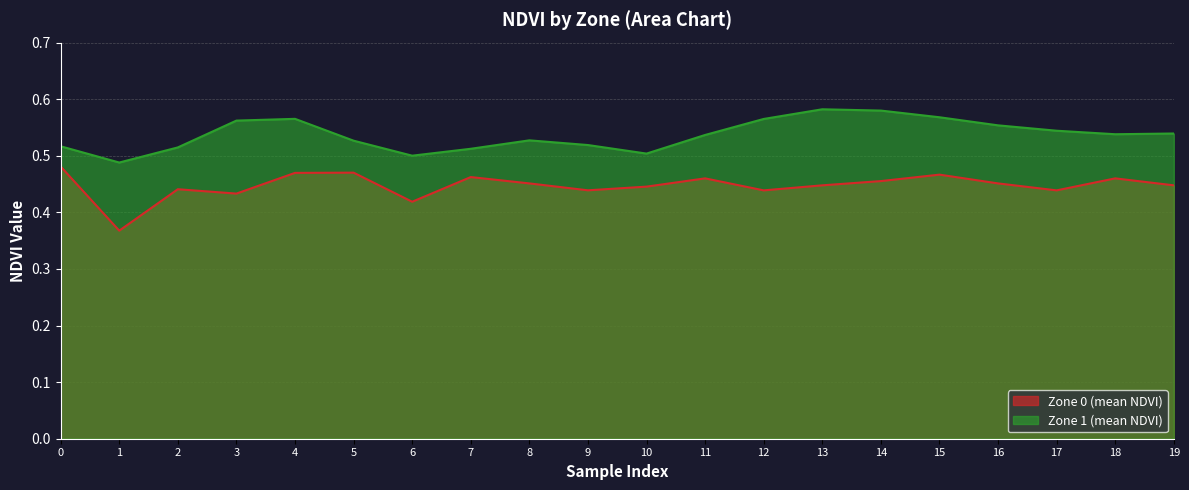

What is the approximate value of Zone 0 (mean NDVI) at 15?

0.5